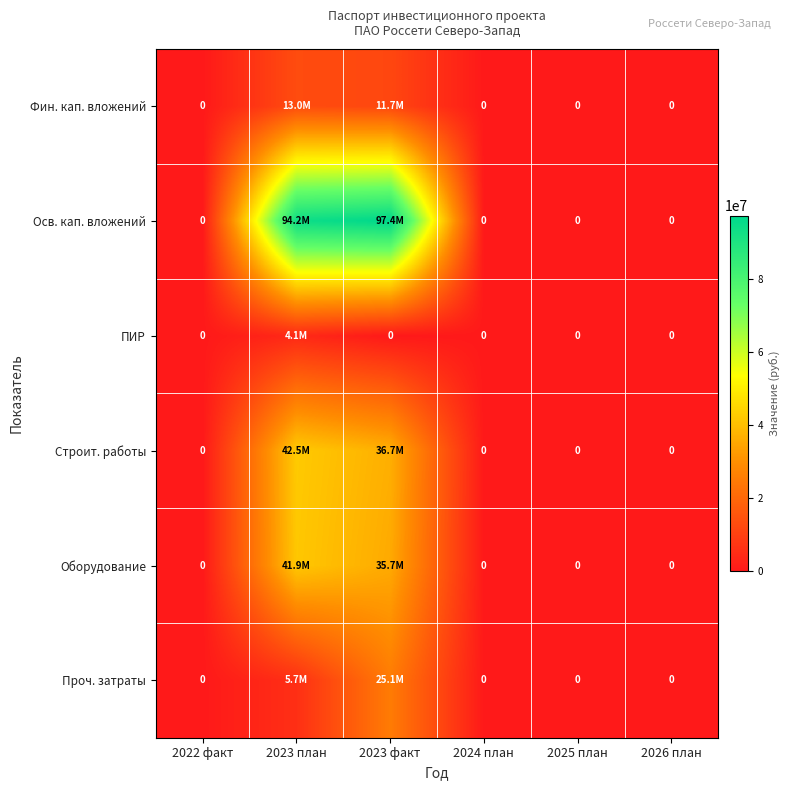

What is the average value of the Фин. кап. вложений series?

4121174